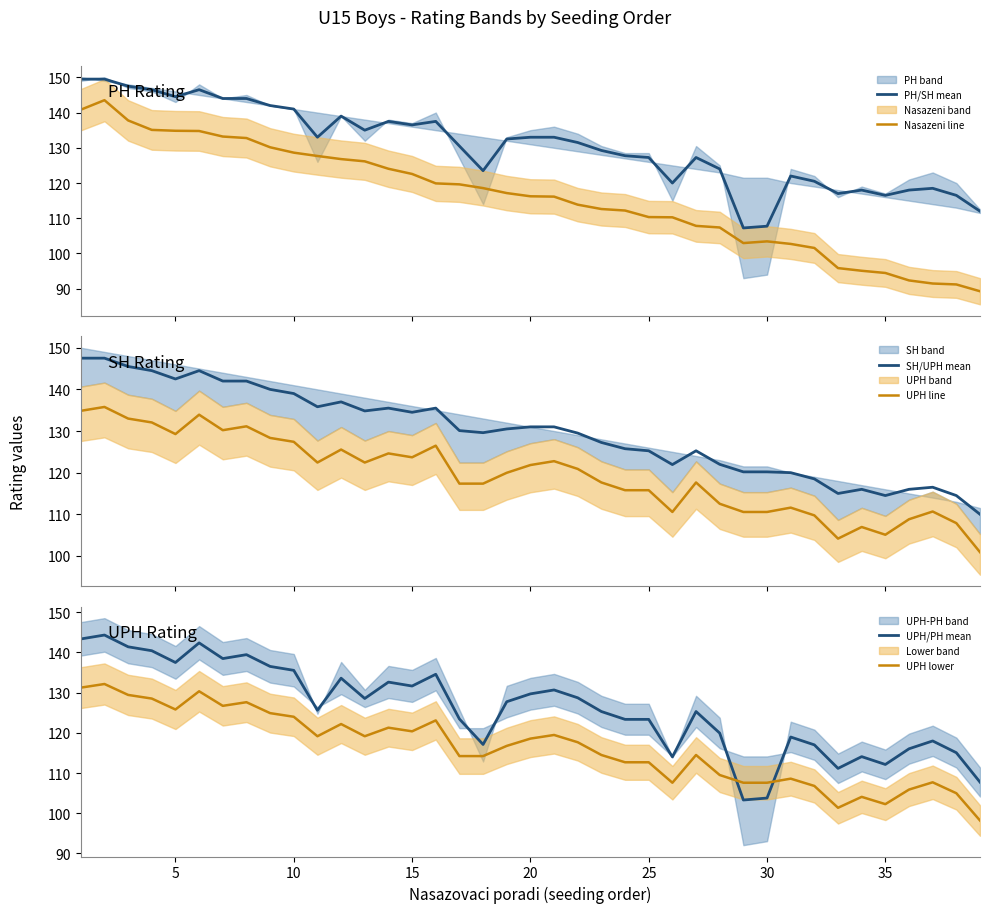

True or false: PH/SH mean and Nasazeni line intersect in this chart.

False